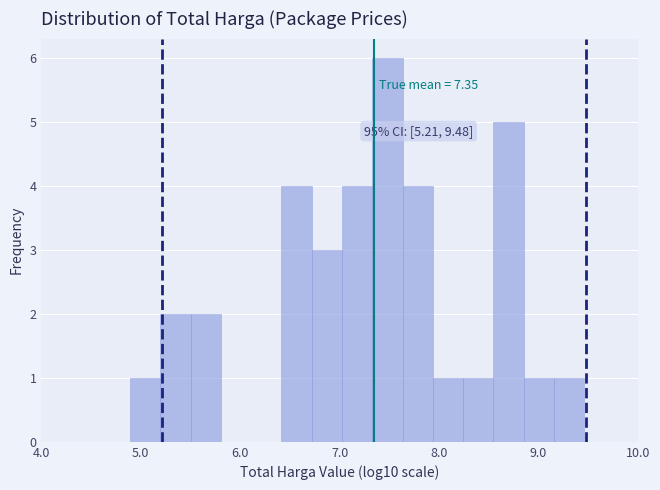

Read against the x-axis, roughly where is the centre of the tallest bar?

7.5